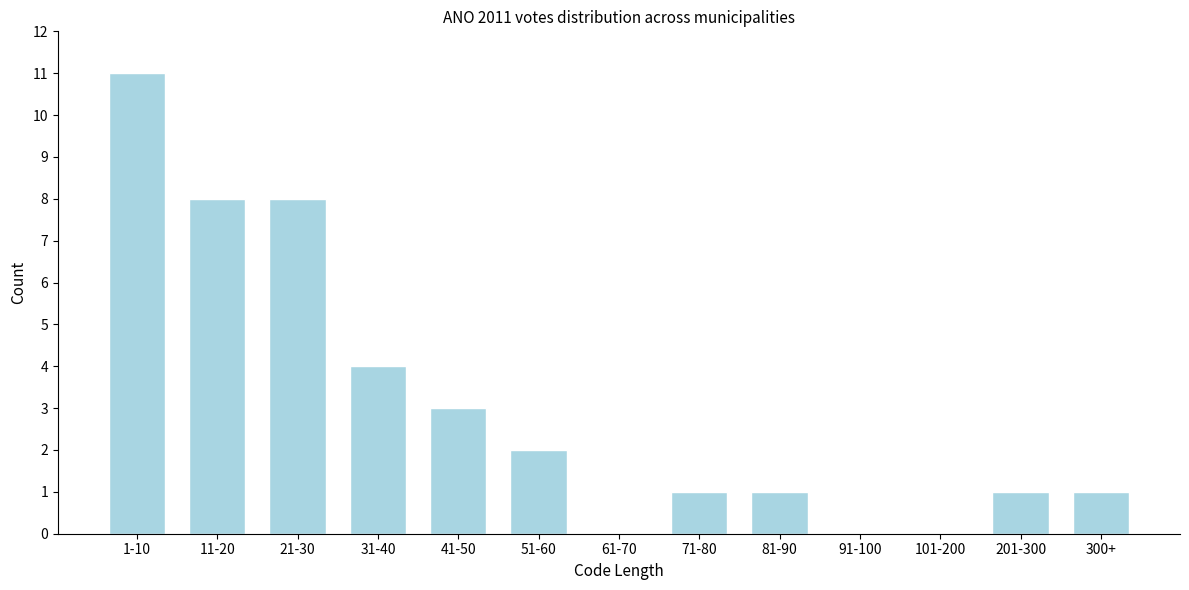

Reading left to right, what are all the values shown in this chart?

1-10=11	11-20=8	21-30=8	31-40=4	41-50=3	51-60=2	61-70=0	71-80=1	81-90=1	91-100=0	101-200=0	201-300=1	300+=1